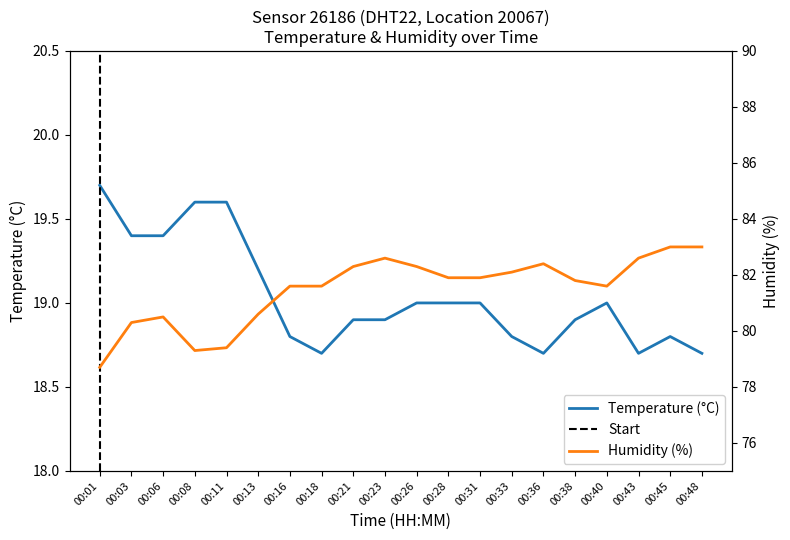

Which category has the highest value across all series?

00:45